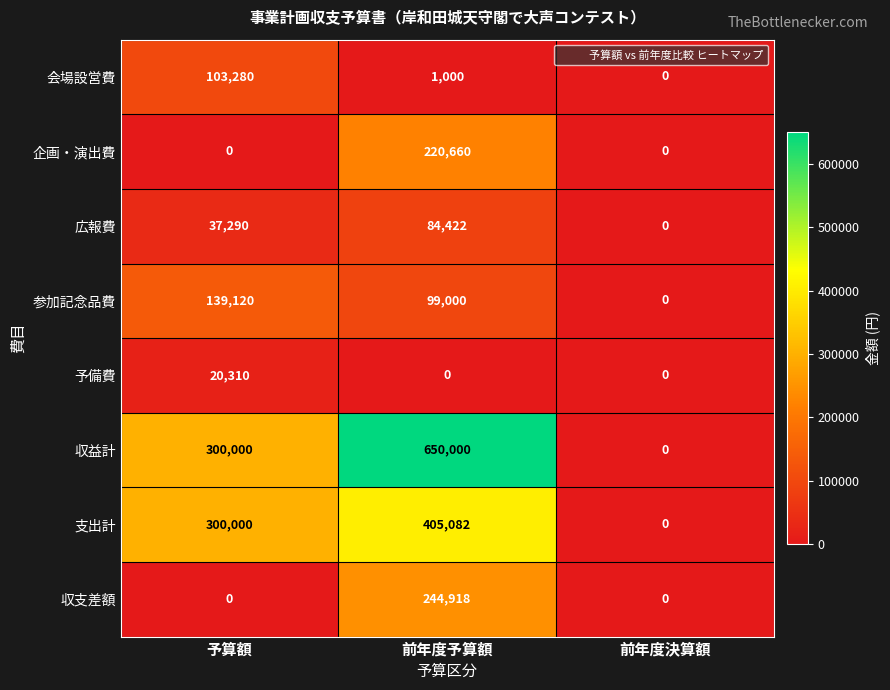

What is the difference between the maximum and minimum values in the 企画・演出費 series?

220660